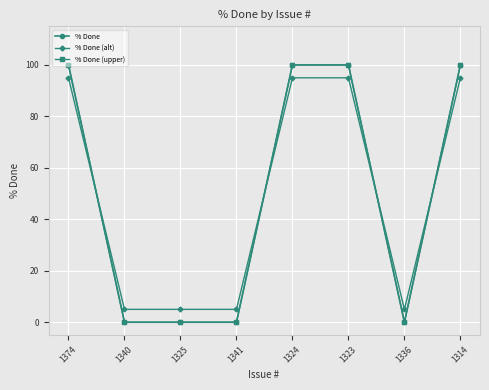

What is the label of the 4th point from the left?

1341